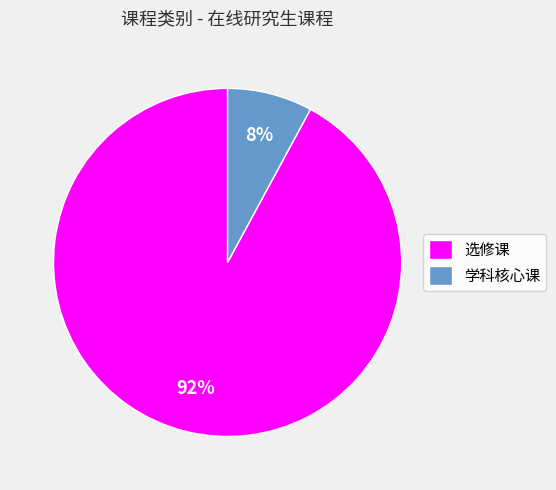

Count the number of slices in the pie.

2